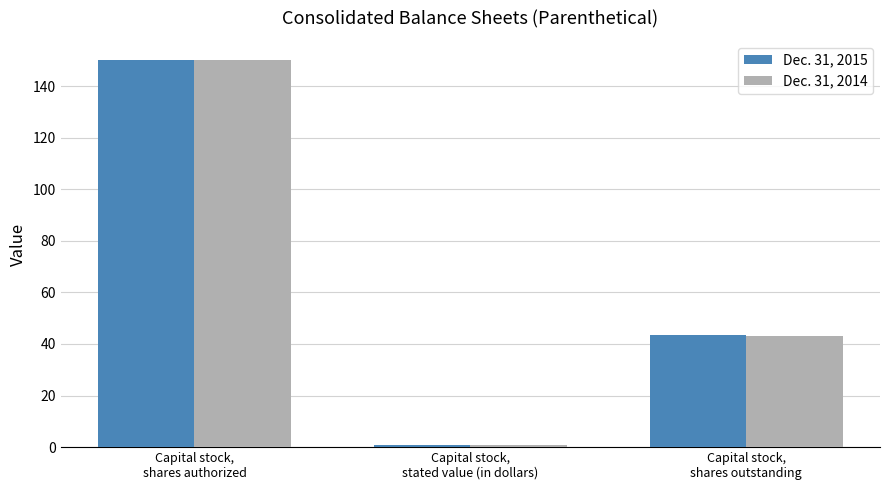

What is the maximum value shown in the chart?

150.0